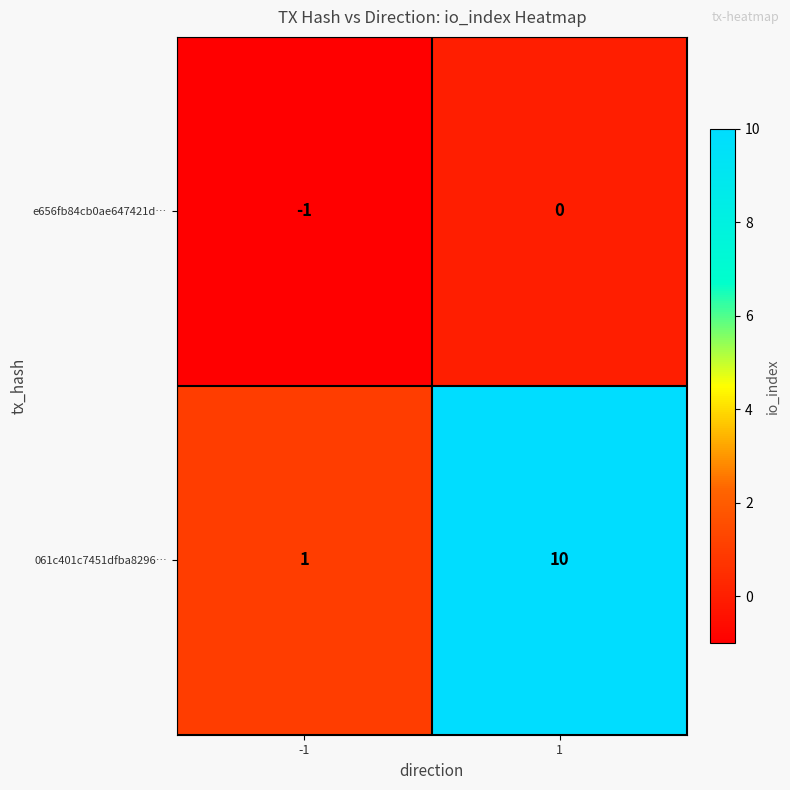

Rank the series by their maximum value, from lowest to highest.

e656fb84cb0ae647421d…, 061c401c7451dfba8296…